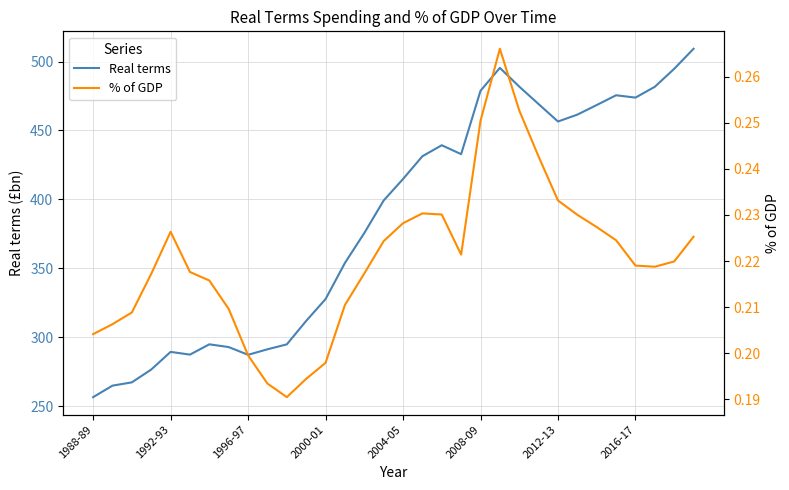

Which category has the lowest value in the Real terms series?

1988-89